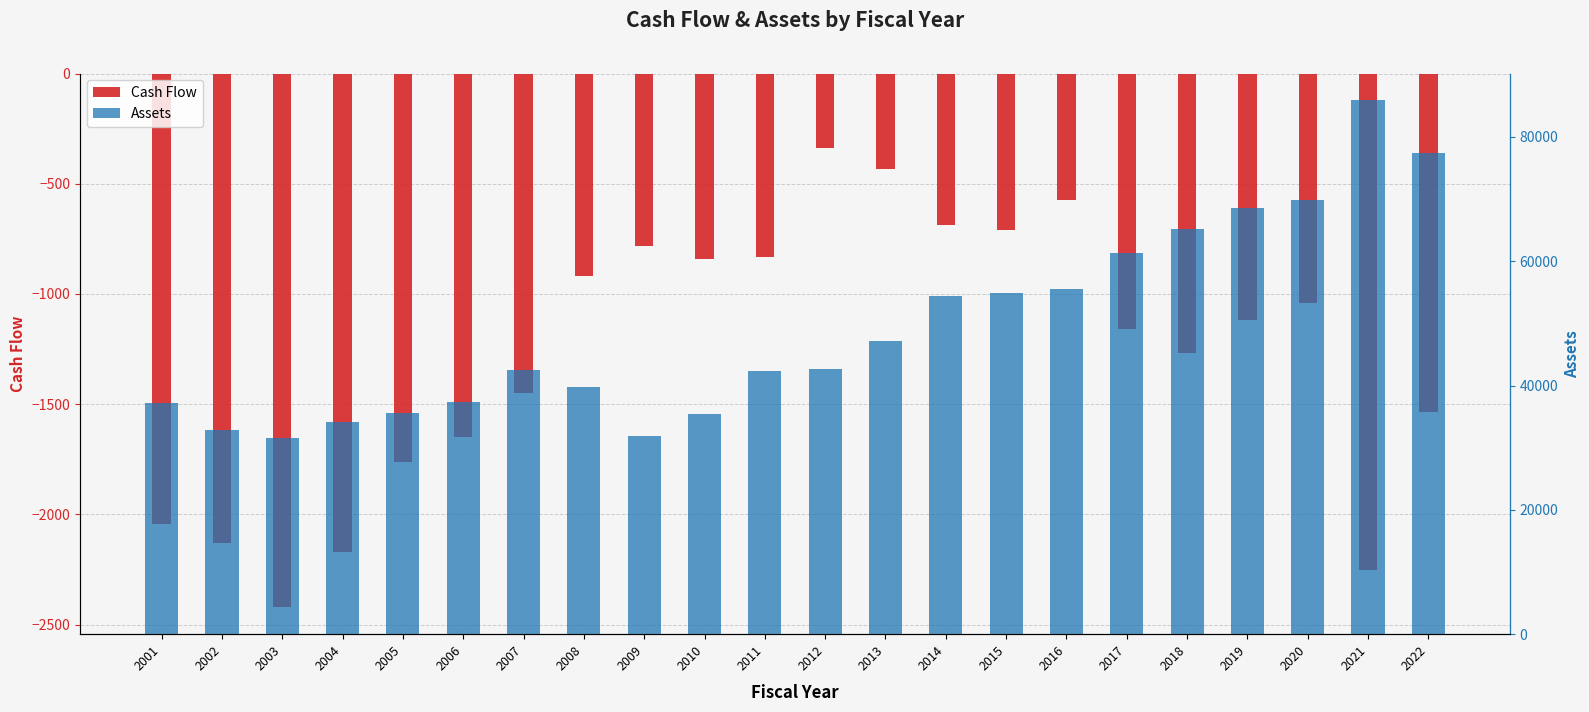

Where does the Assets series first go above 42655?

2012